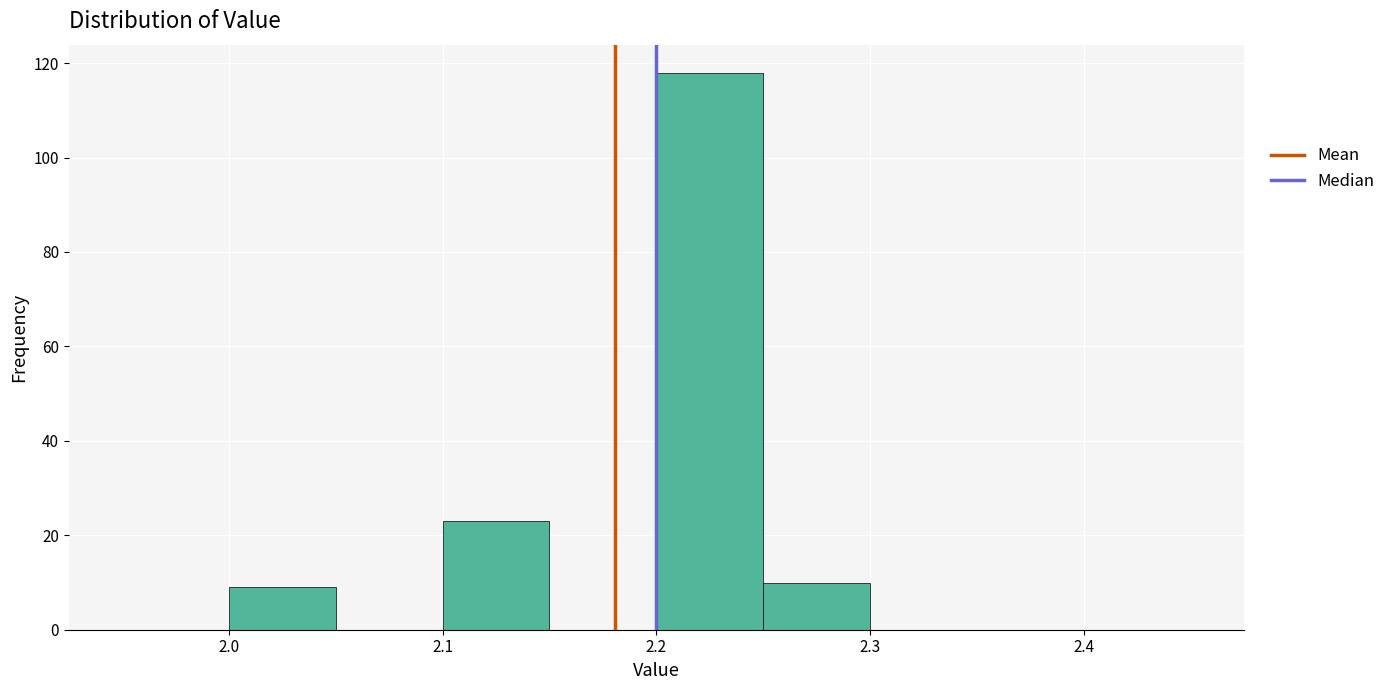

Which range on the x-axis has the tallest bar?

2.20 to 2.25